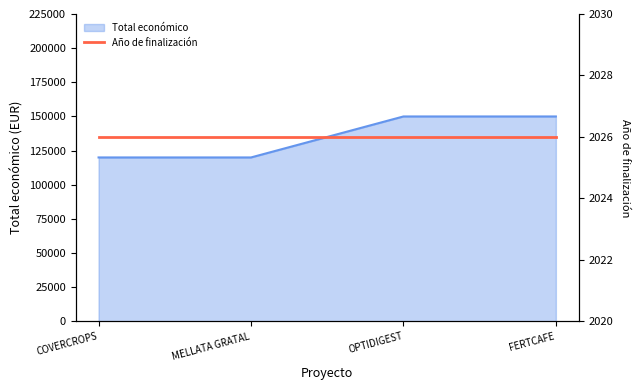

What is the label of the 1st point from the left?

COVERCROPS